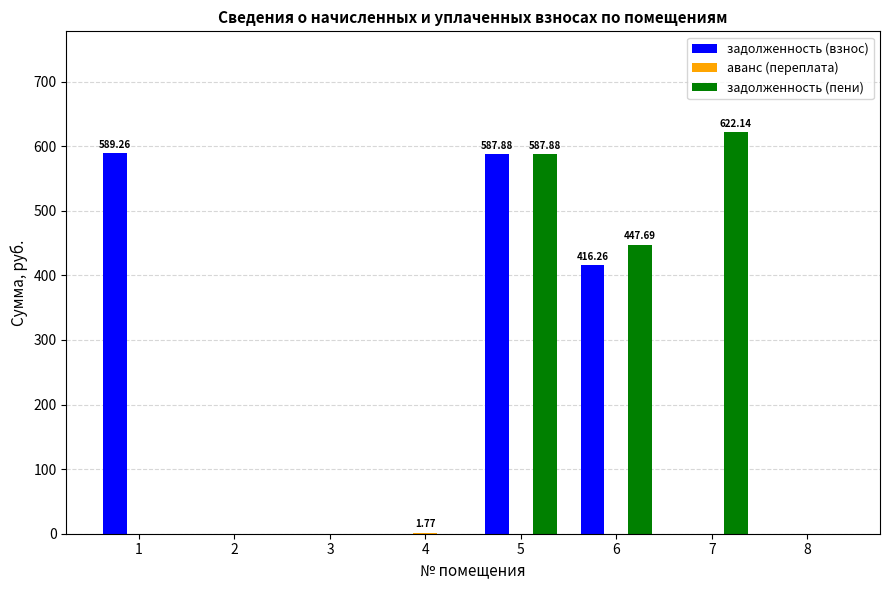

Which series has the largest range (max minus min)?

задолженность (пени)